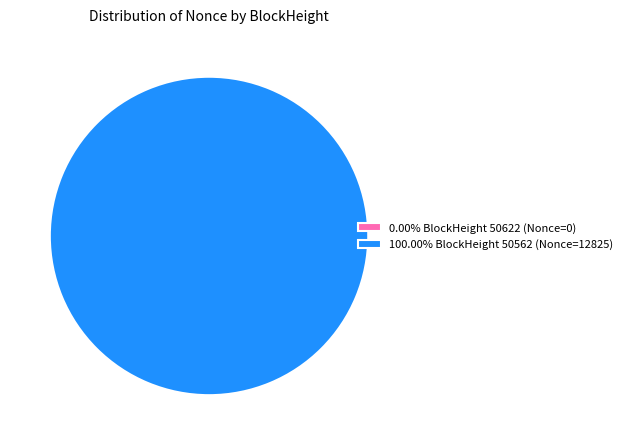

Which slice is the smallest?

50622